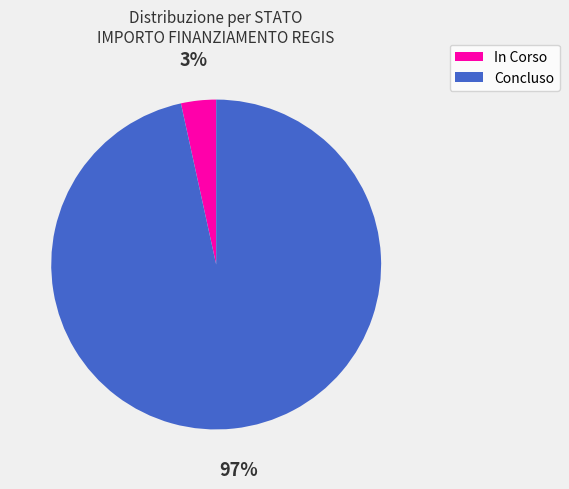

Does Concluso represent more than half of the total?

Yes